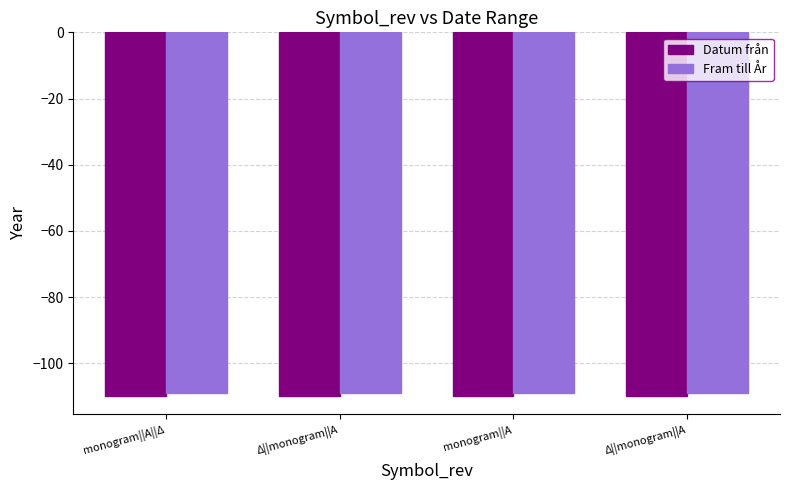

Which series has the largest total across all categories?

Fram till År